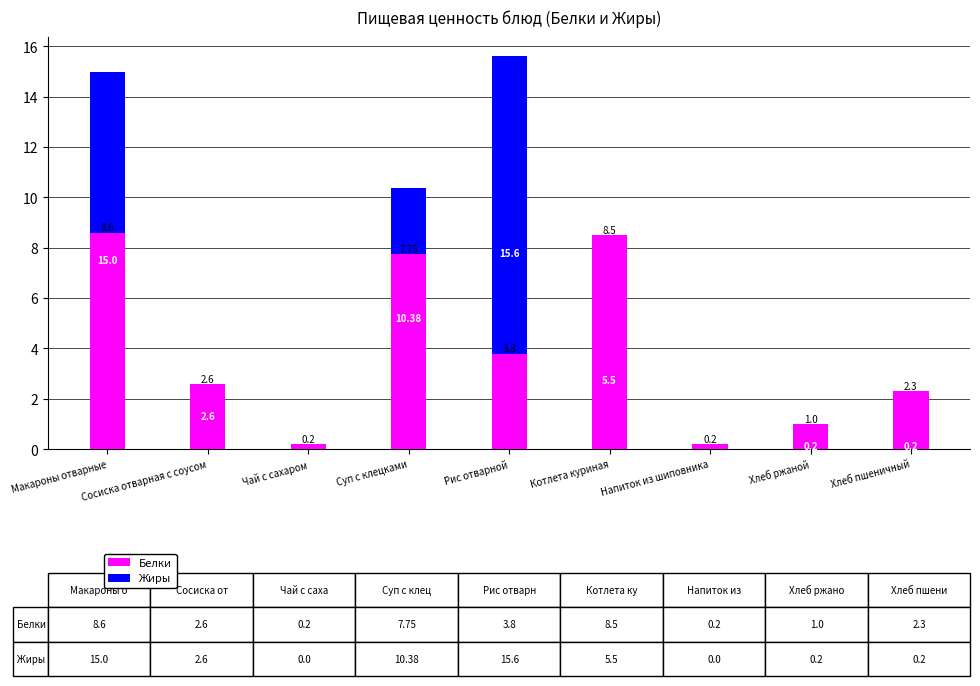

Reading left to right, what are all the values shown in this chart?

Белки: 8.6	2.6	0.2	7.8	3.8	8.5	0.2	1.0	2.3
Жиры: 15.0	2.6	0.0	10.4	15.6	5.5	0.0	0.2	0.2